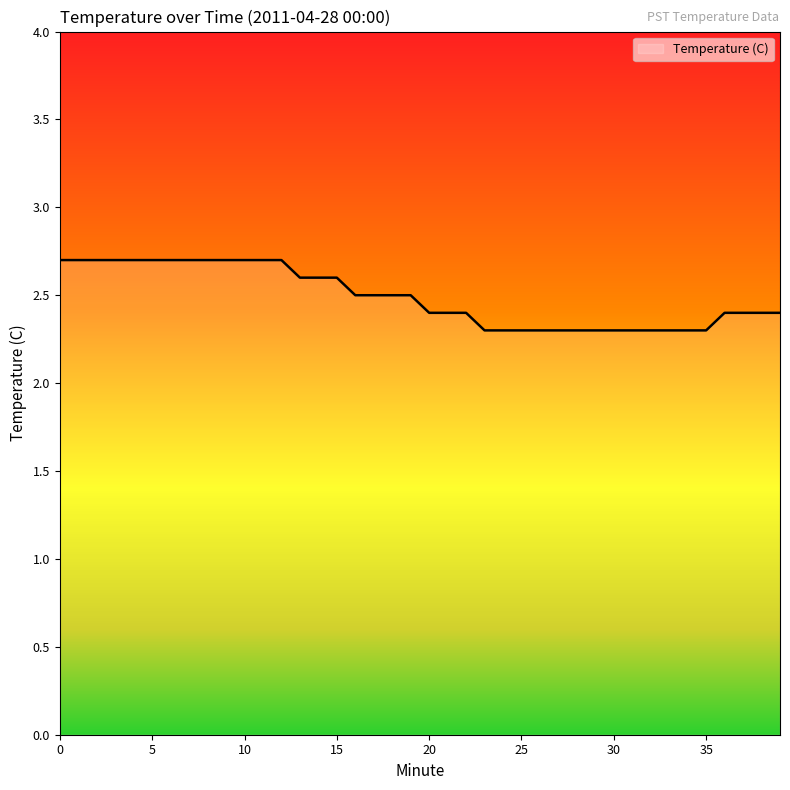

What is the minimum value shown in the chart?

2.3